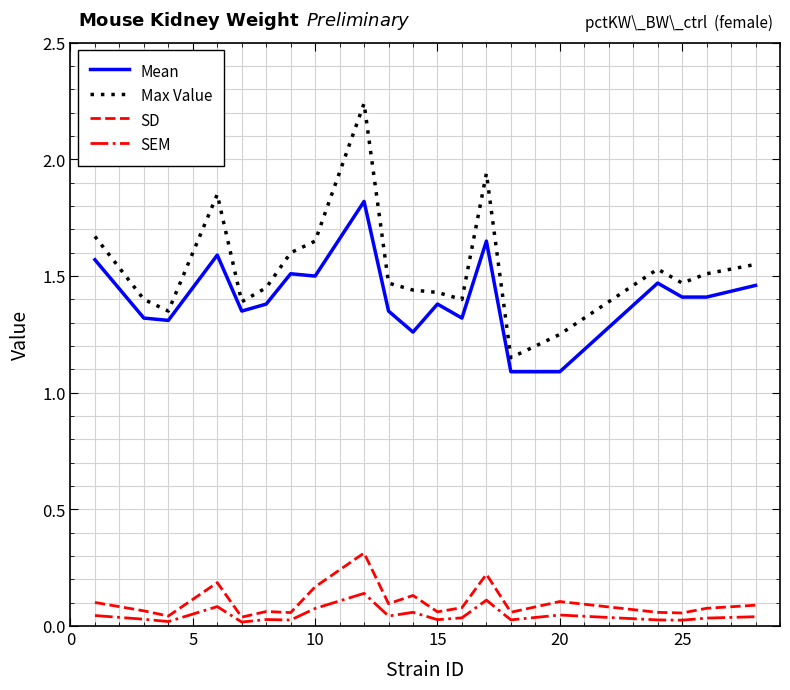

What is the maximum value for Mean?

1.8